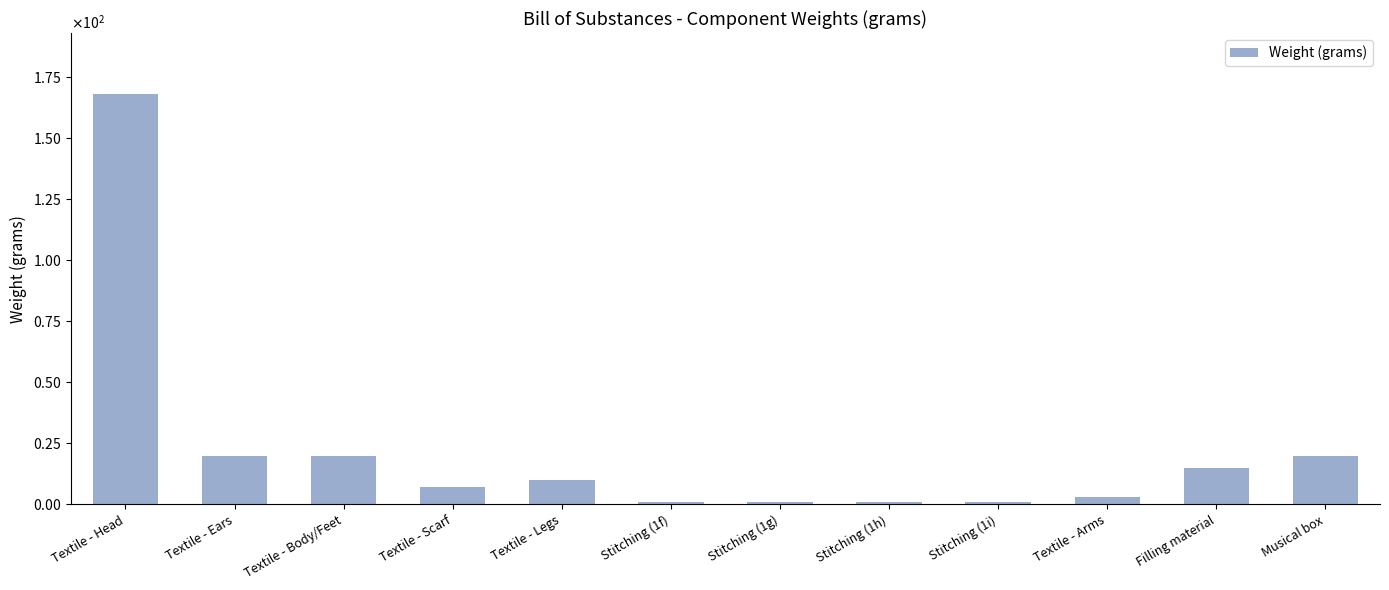

What is the average value?

22